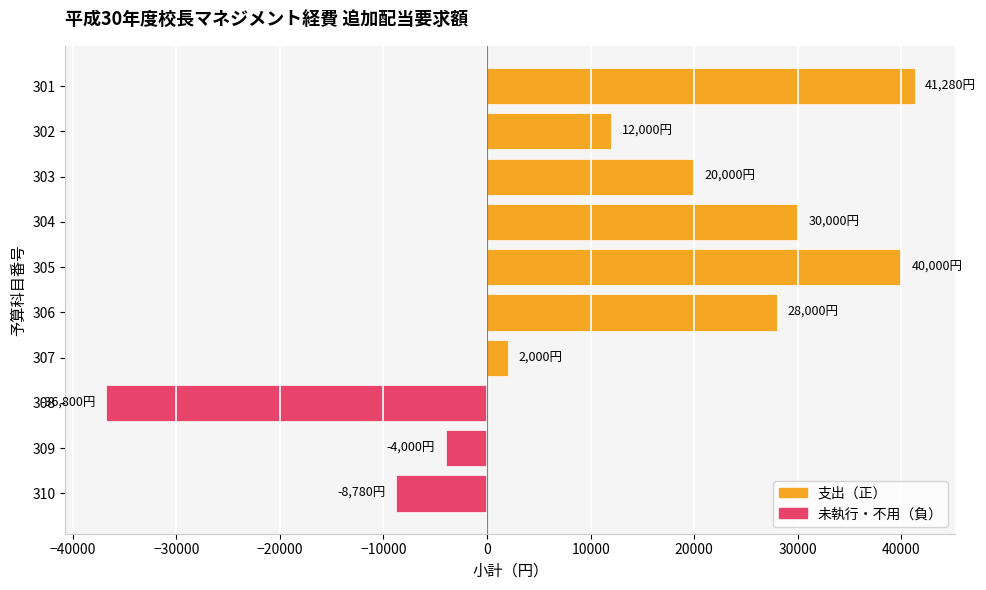

Which category has the lowest value across all series?

308